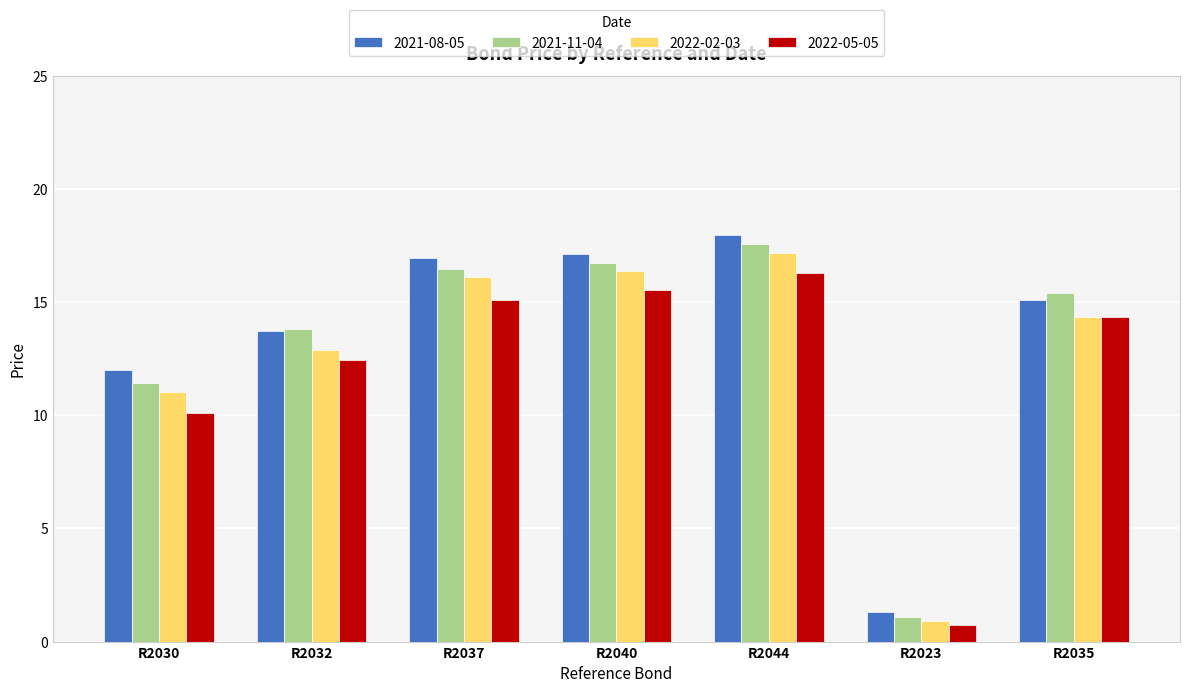

What is the total value across all series at R2035?

59.2